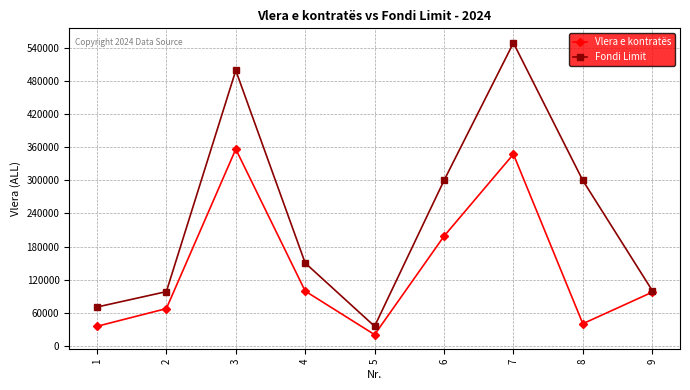

What is the lowest value of the Fondi Limit series?

35028